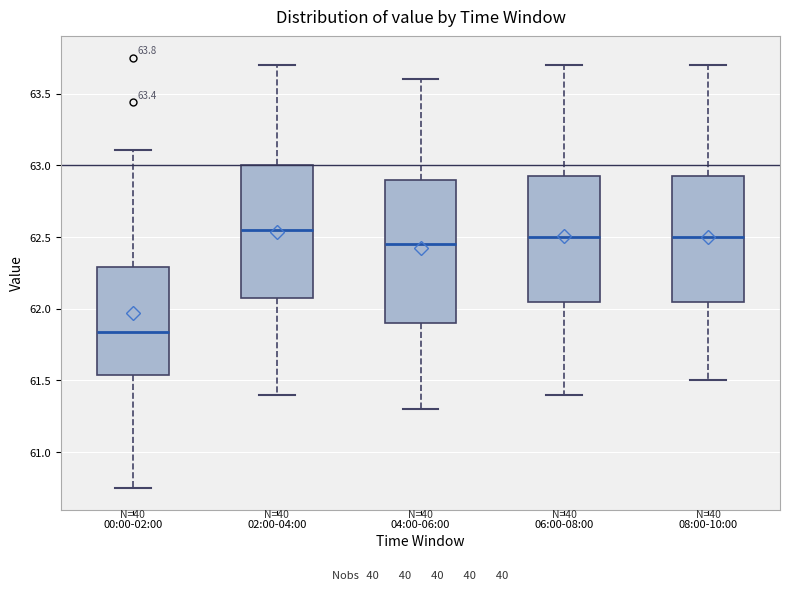

Comparing the boxes themselves (not the whiskers), which one is the tallest?

04:00-06:00